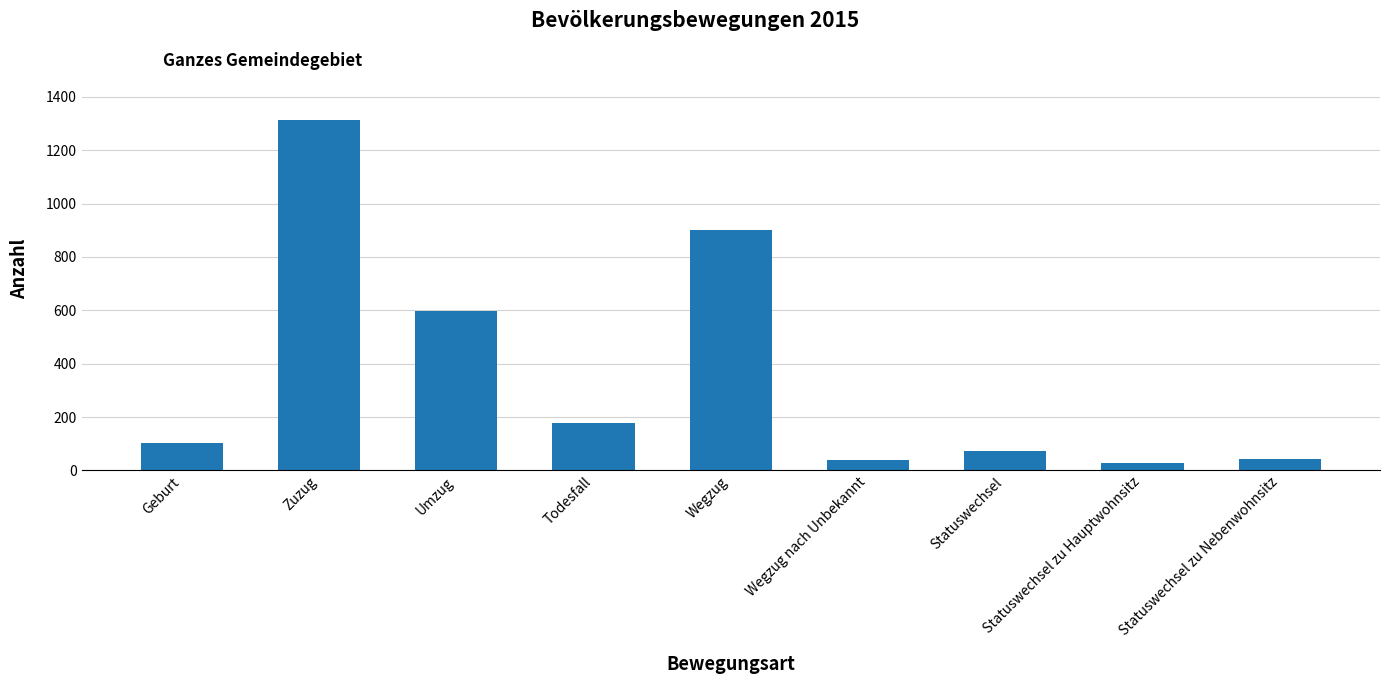

What is the ratio of the value at Geburt to the value at Todesfall?

0.6